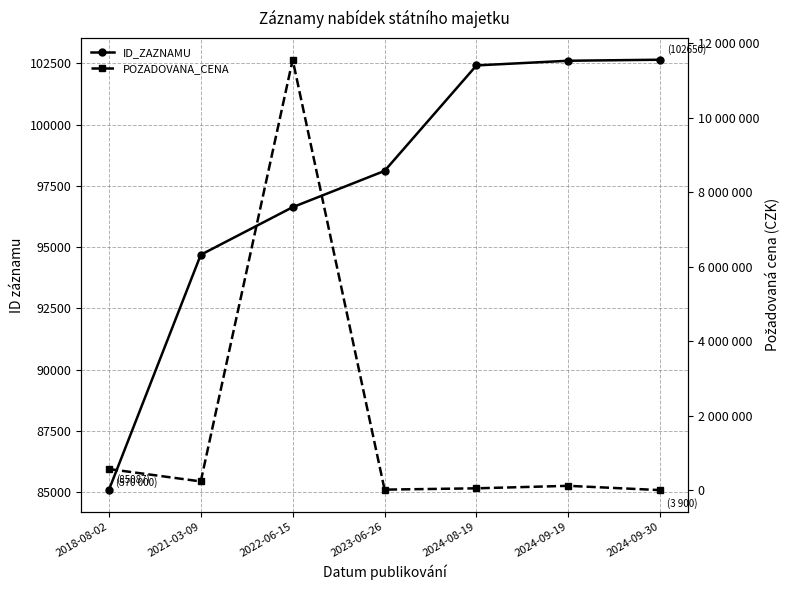

Reading right to left, what are all the values shown in this chart?

ID_ZAZNAMU: 102650	102608	102418	98113	96633	94690	85087
POZADOVANA_CENA: 3900	119000	52400	17000	11556520	237100	570000